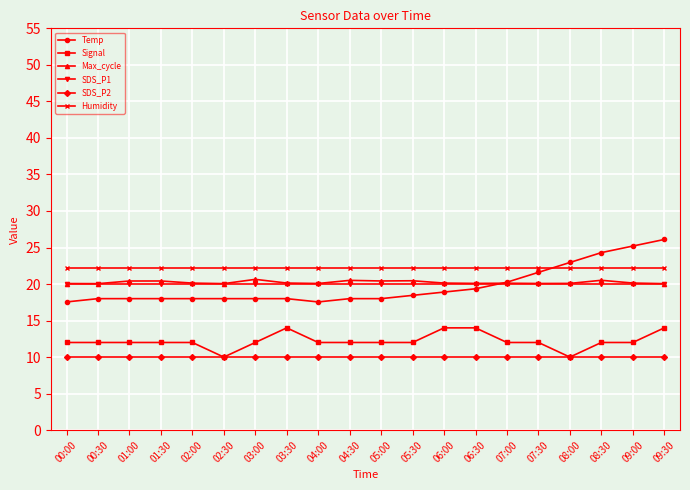

What is the average value of the Humidity series?

22.2